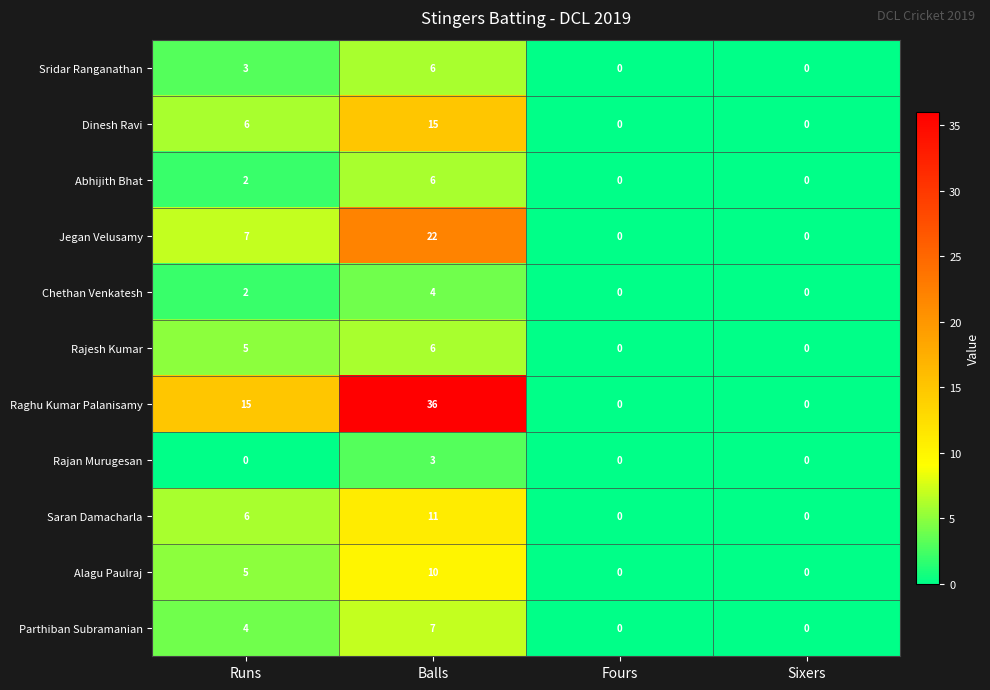

True or false: Abhijith Bhat has a value of 6 at Balls.

True